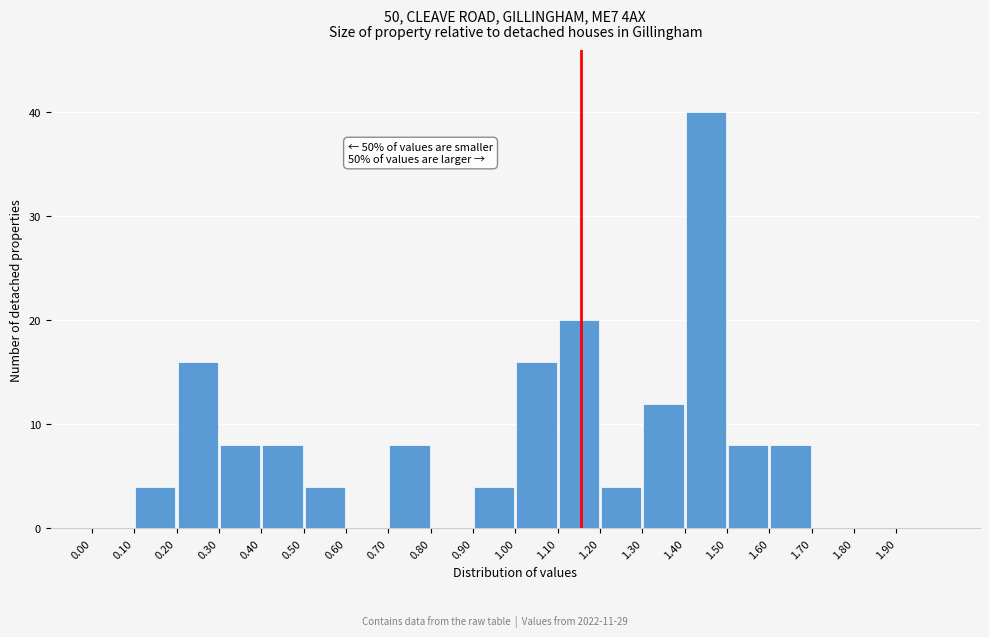

Over which range of the x-axis is the bar tallest?

1.4 to 1.5